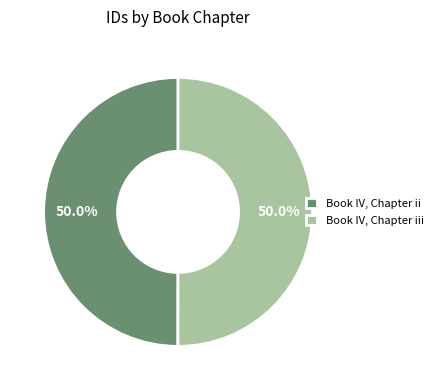

To the nearest percent, what percentage of the pie is Book IV, Chapter ii?

50%